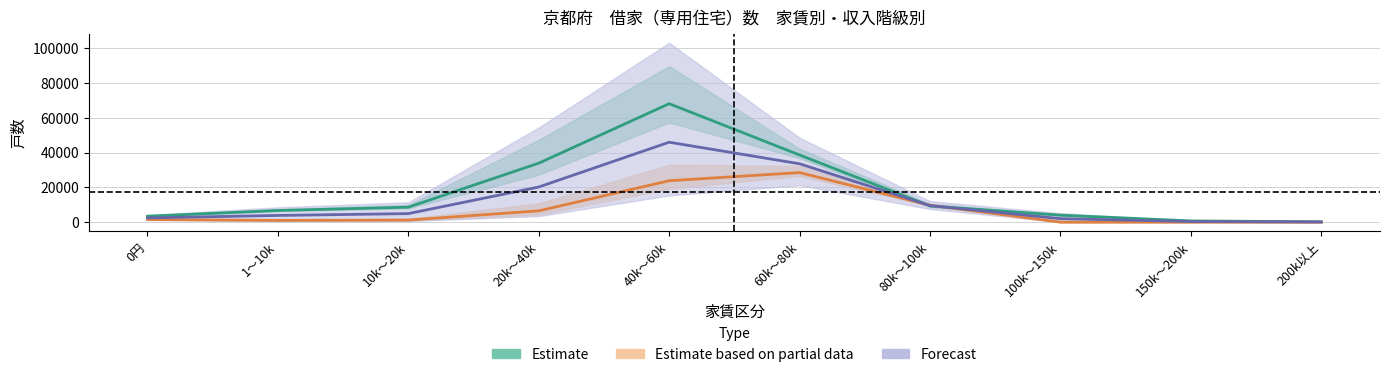

Between 200k以上 and 20k～40k, which is larger?

20k～40k